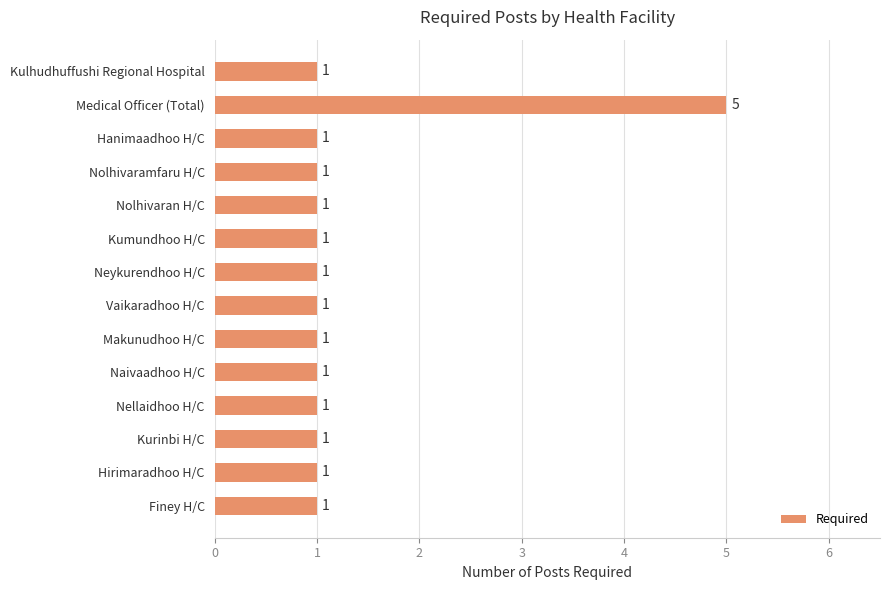

Reading top to bottom, list all the values displayed in this chart.

1	5	1	1	1	1	1	1	1	1	1	1	1	1